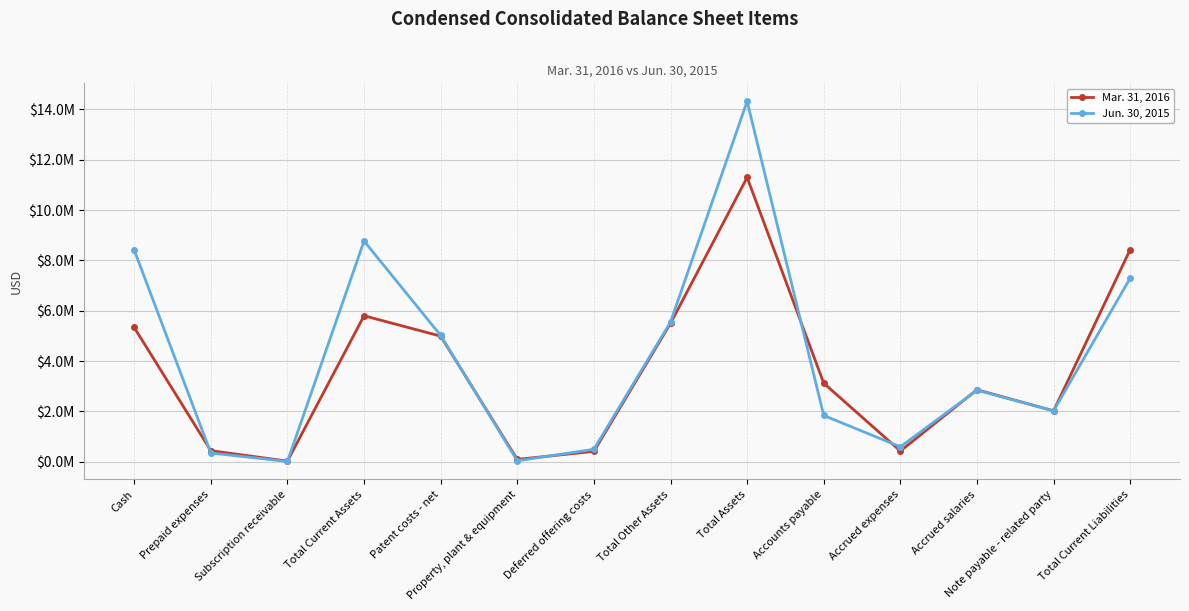

Which category has the lowest value in the Jun. 30, 2015 series?

Subscription receivable